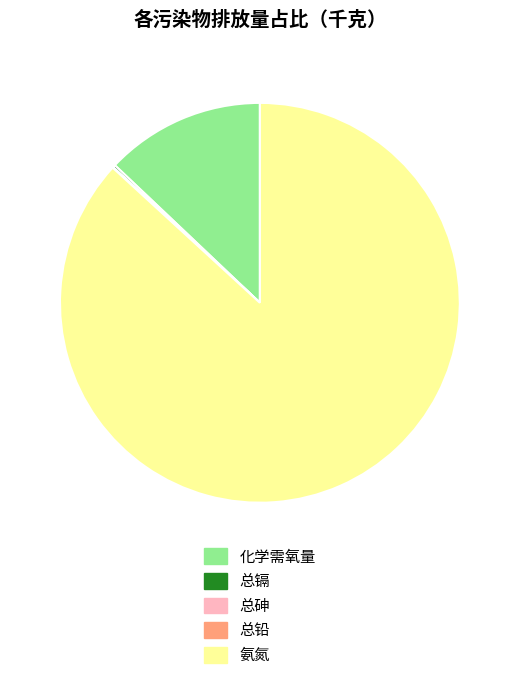

Is there any slice that represents more than half of the pie?

Yes